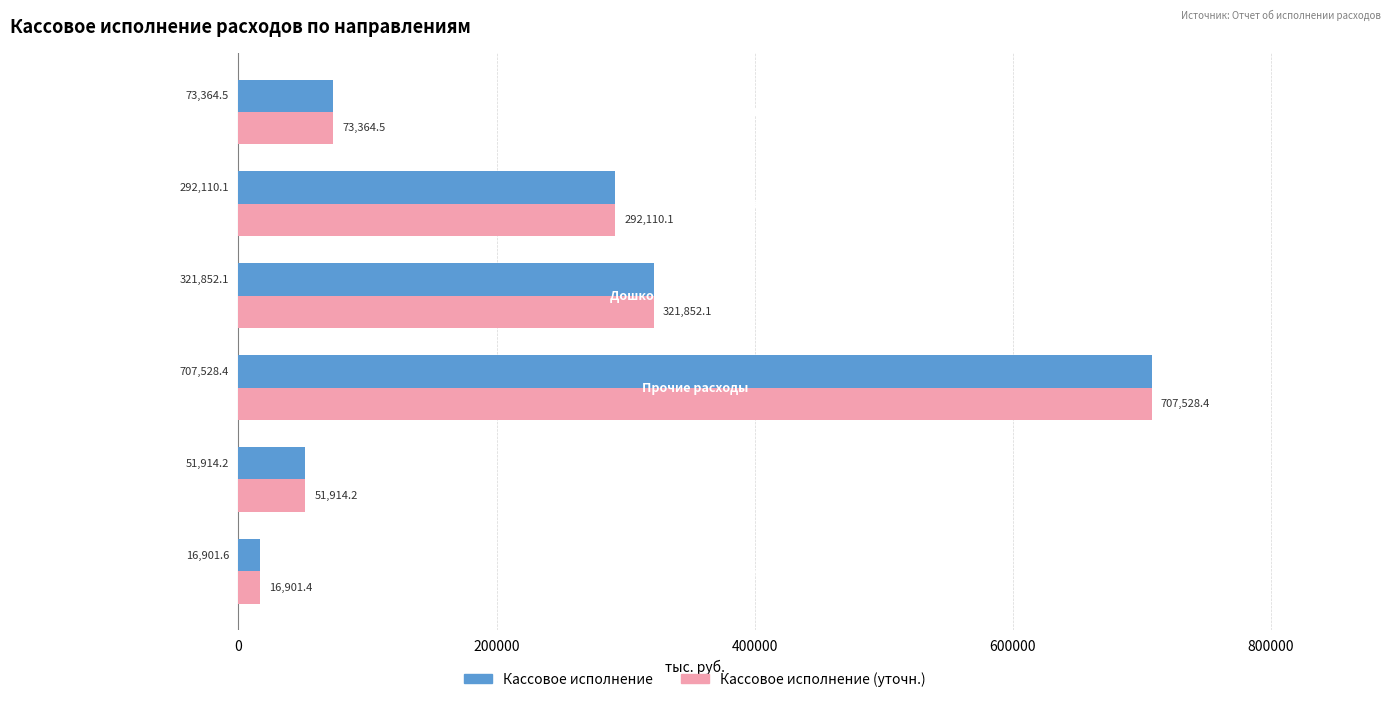

Which series has the largest total across all categories?

Кассовое исполнение